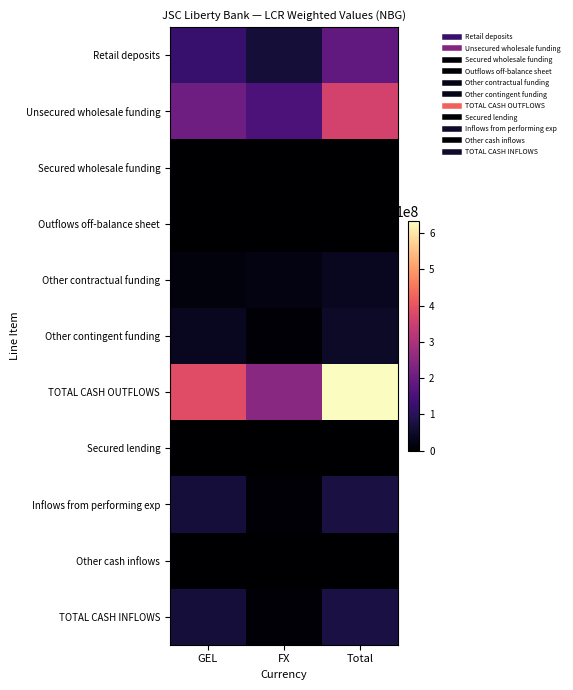

At how many categories does at least one series exceed 124595253?

3